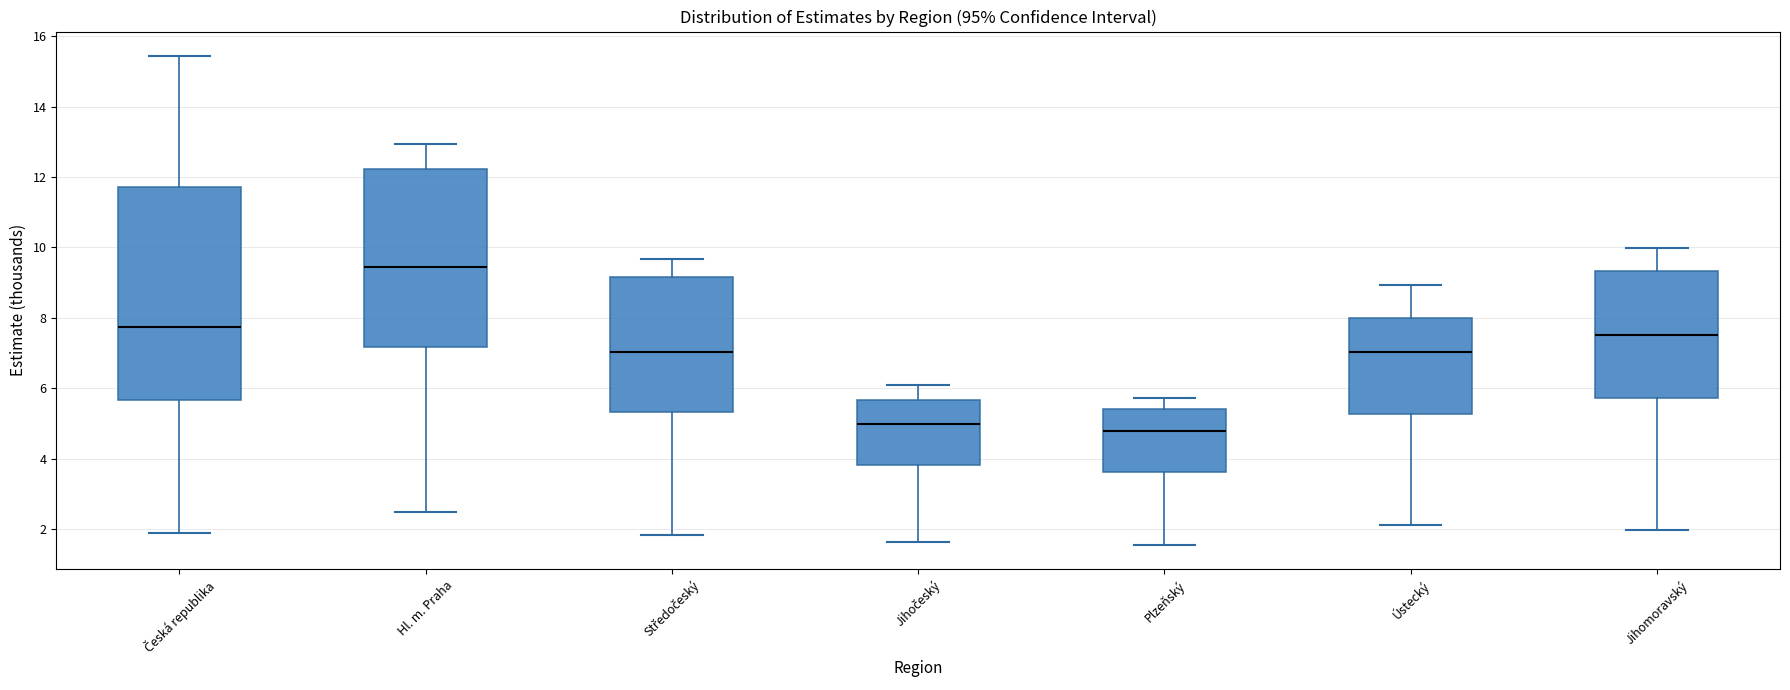

Where is the lower edge of the box for Ústecký on the y-axis? The values are not printed on the chart, so give them approximately, as read against the axis.

5.2